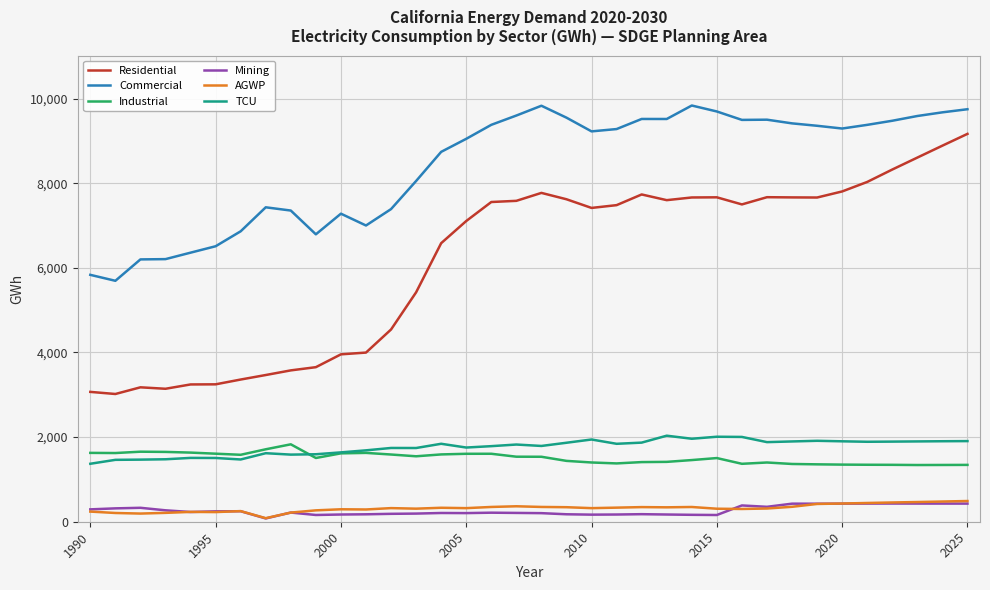

Which series has the largest total across all categories?

Commercial